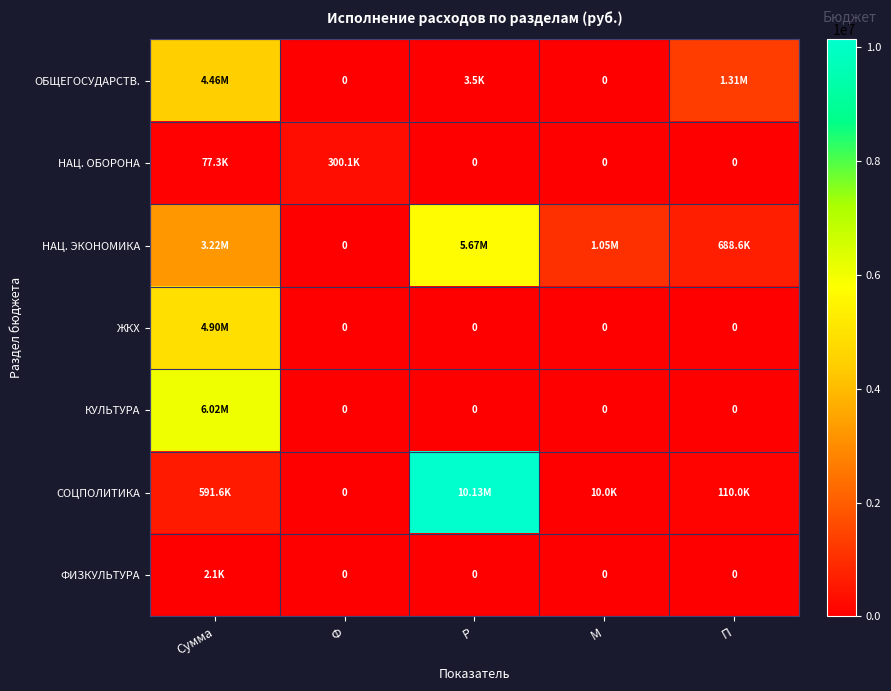

Which series has the largest range (max minus min)?

СОЦПОЛИТИКА